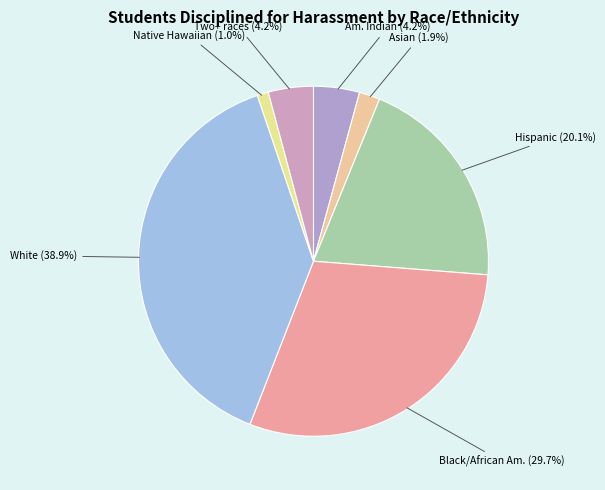

What is the smallest slice in the pie chart?

Native Hawaiian or Other Pacific Islander